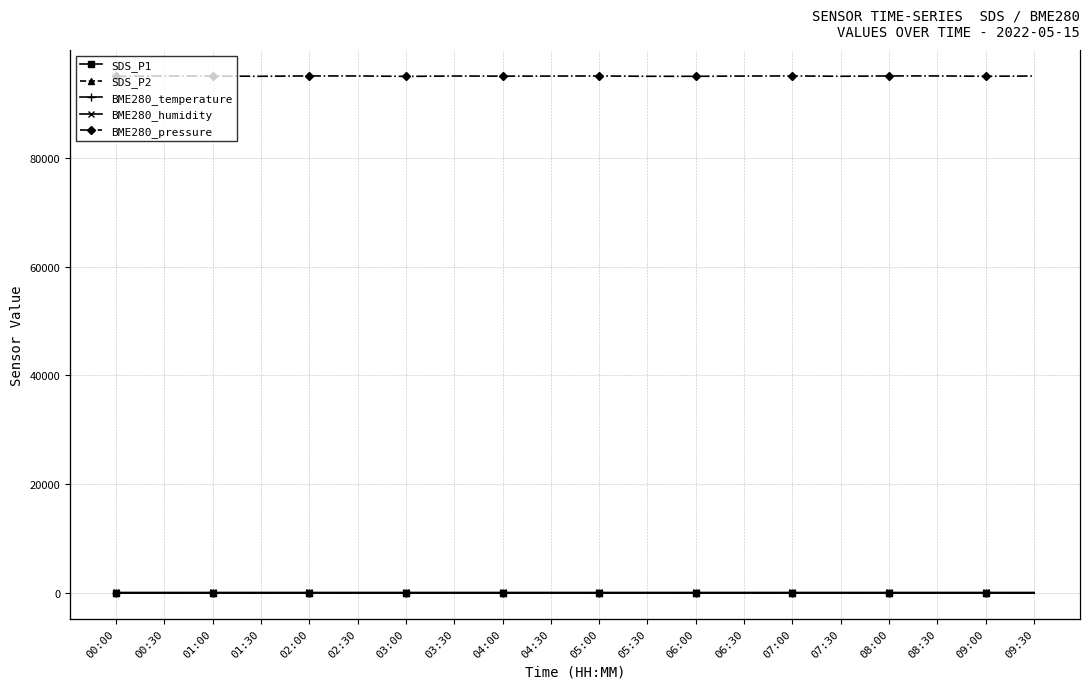

What is the sum of the SDS_P2 values at 03:00 and 02:00?

11.5